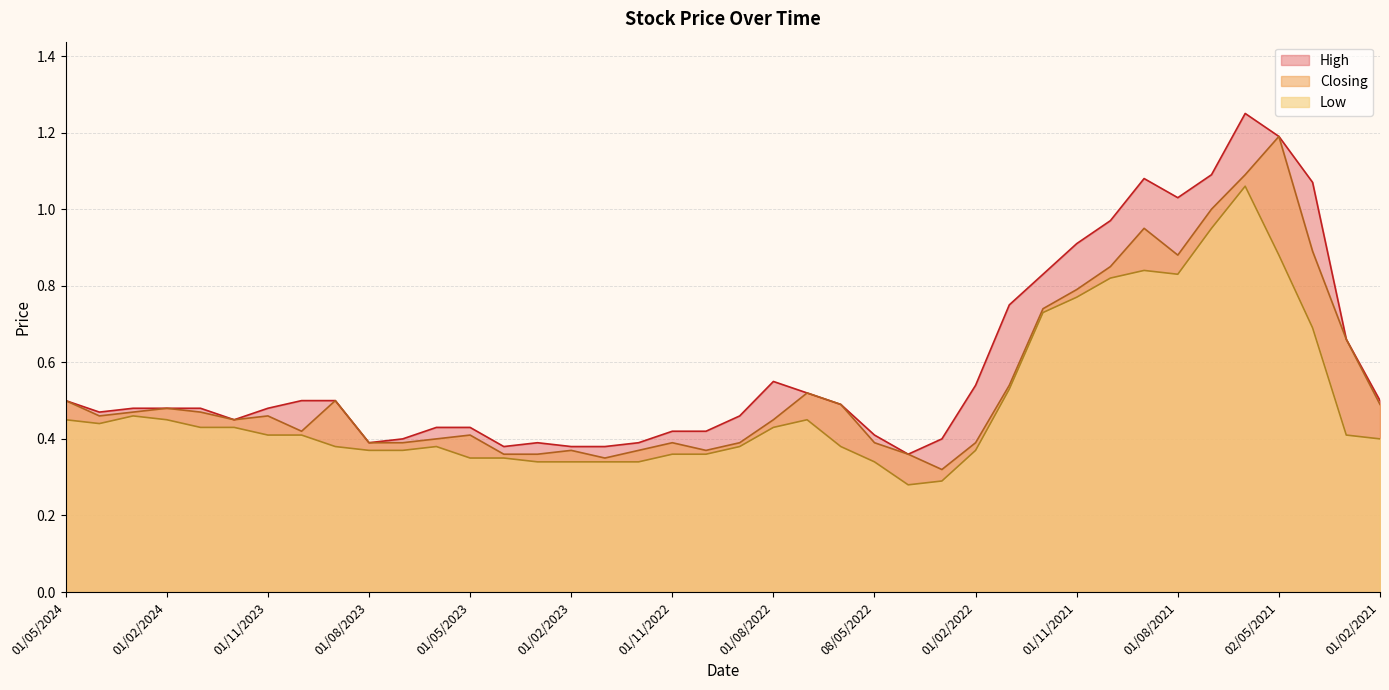

The Low series shows 0.3 at 01/02/2023. True or false?

True